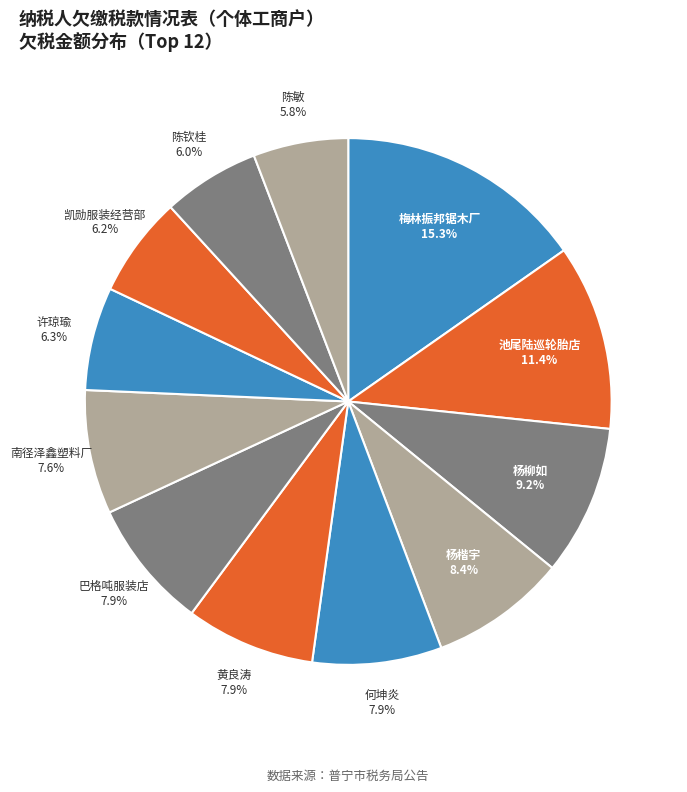

How many segments does this pie chart have?

12